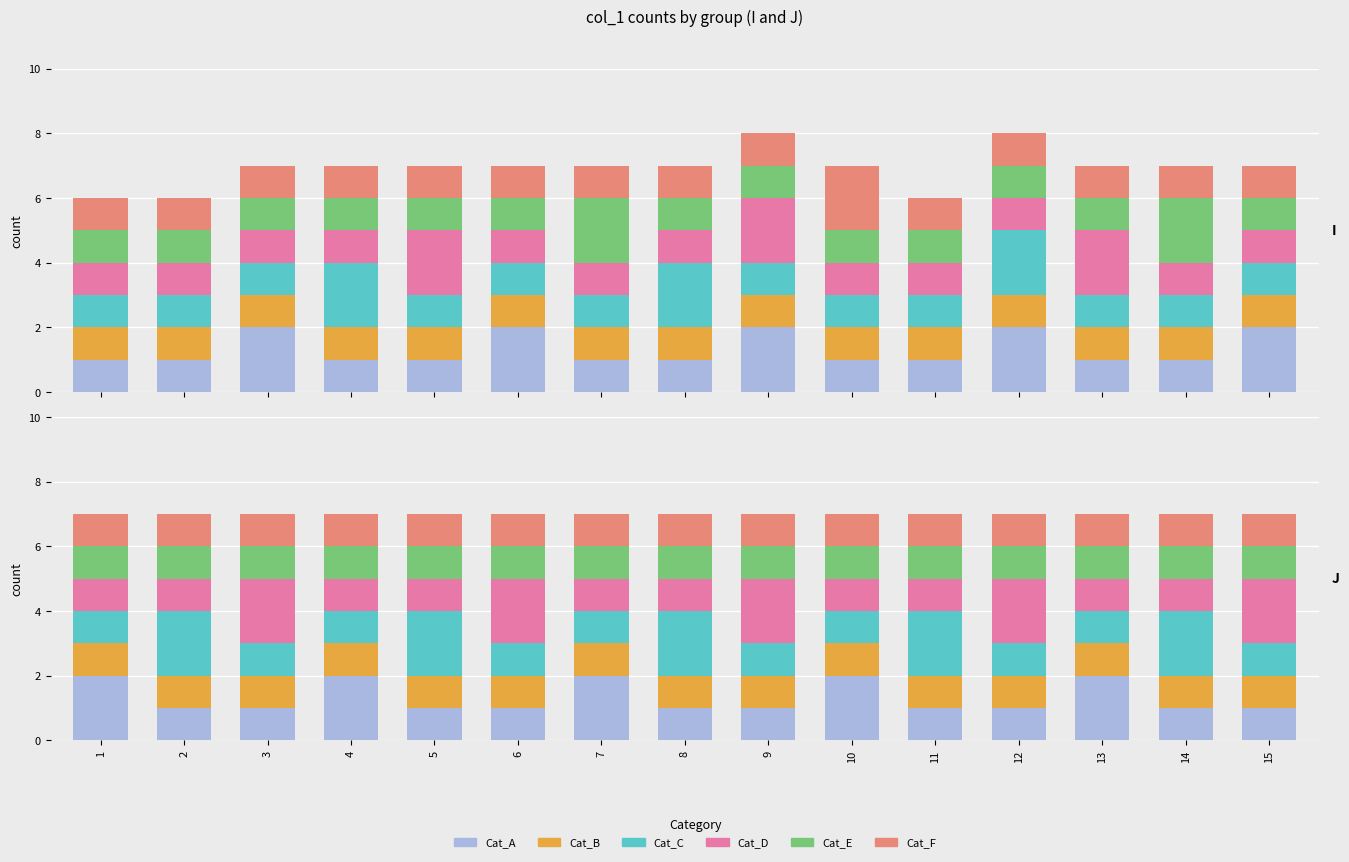

Which series changed the most between 2 and 7?

Cat_A